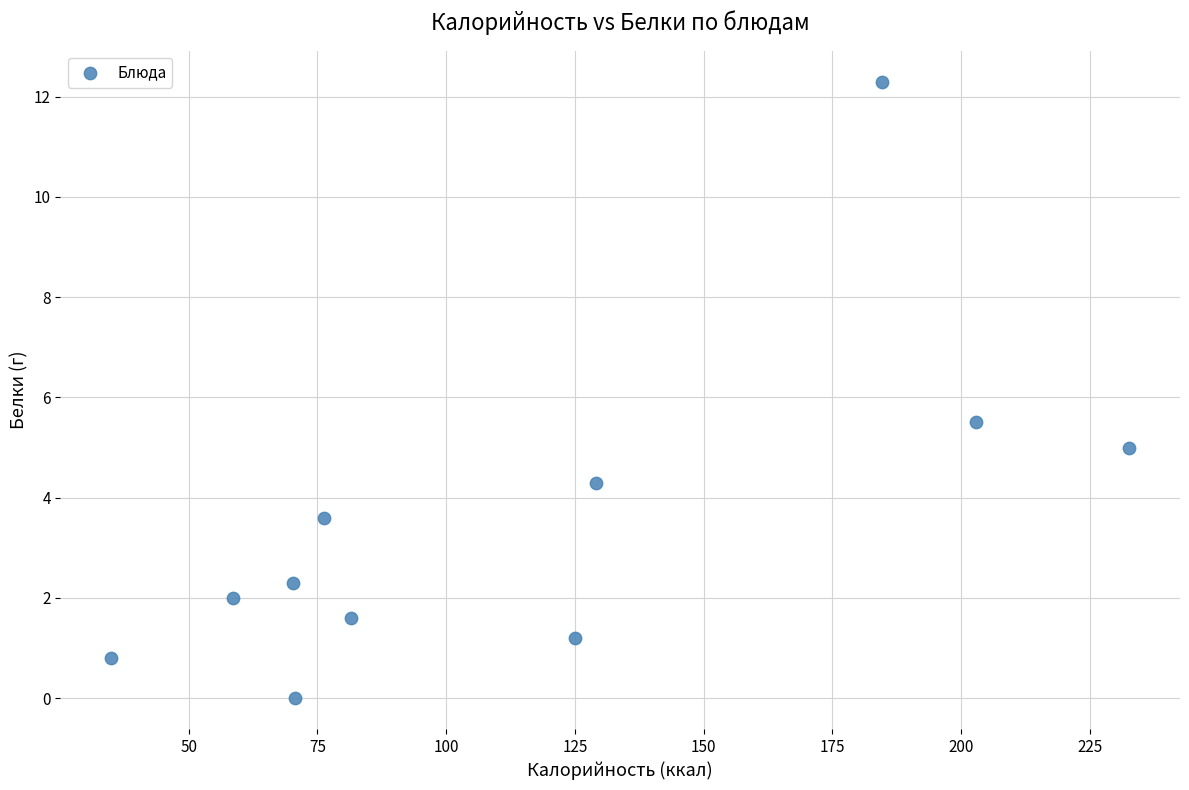

What is the average X value?

115.1